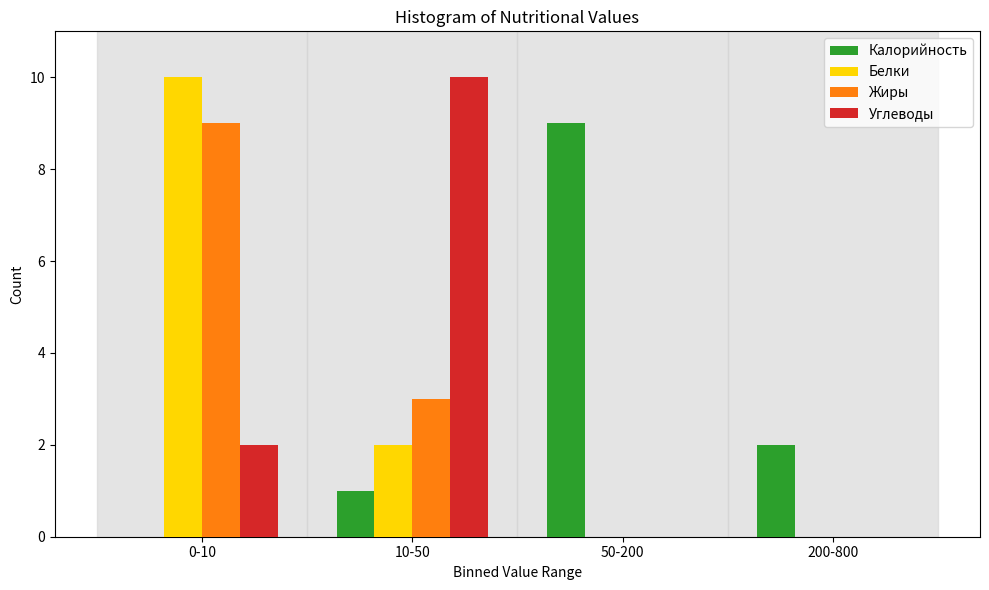

Reading left to right, what are all the values shown in this chart?

Калорийность: 0-10=0	10-50=1	50-200=9	200-800=2
Белки: 0-10=10	10-50=2	50-200=0	200-800=0
Жиры: 0-10=9	10-50=3	50-200=0	200-800=0
Углеводы: 0-10=2	10-50=10	50-200=0	200-800=0